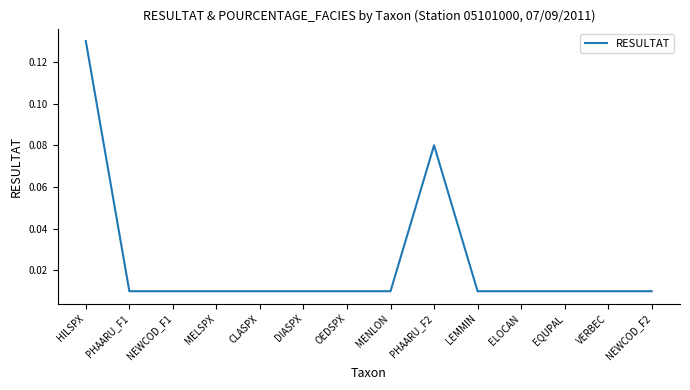

What position from the left is PHAARU_F1?

2